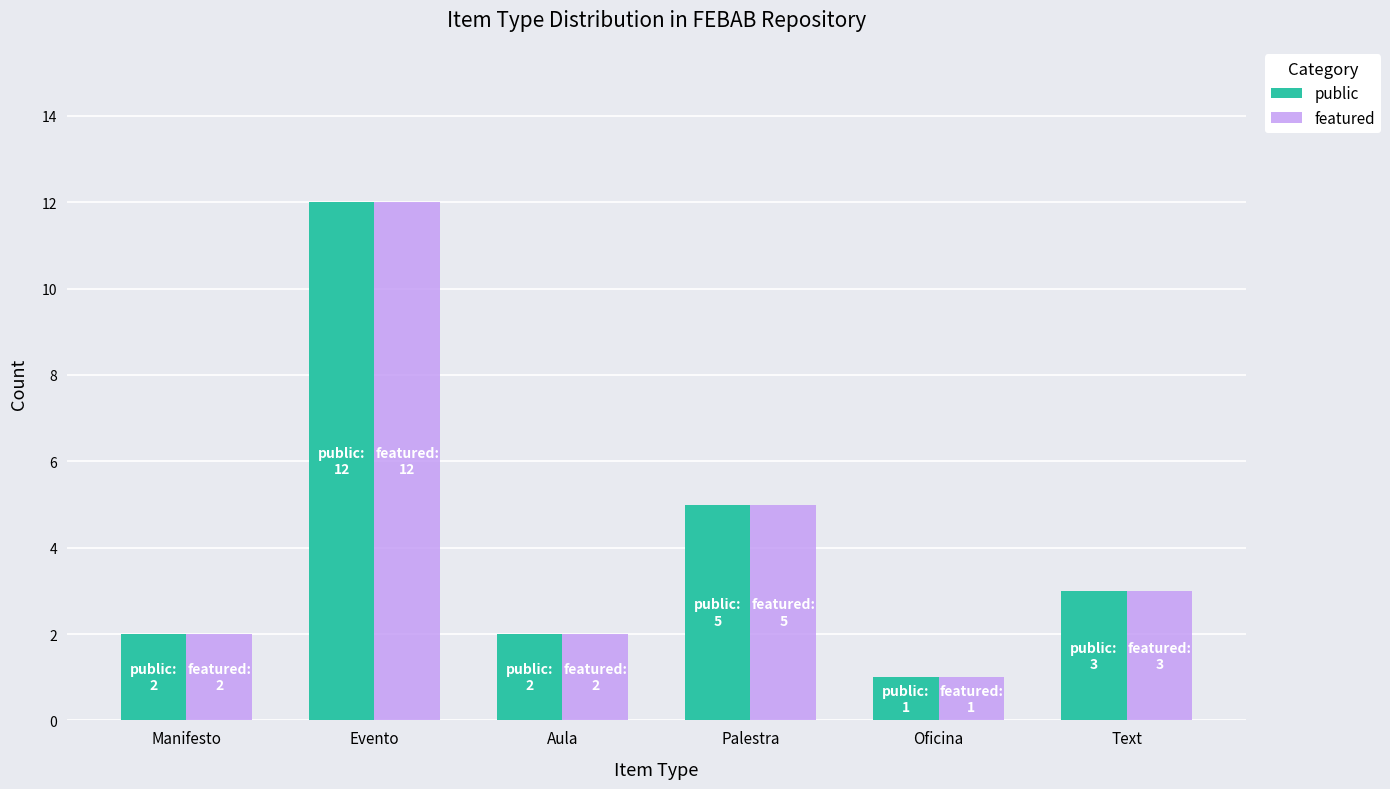

Which category has the highest value in the public series?

Evento